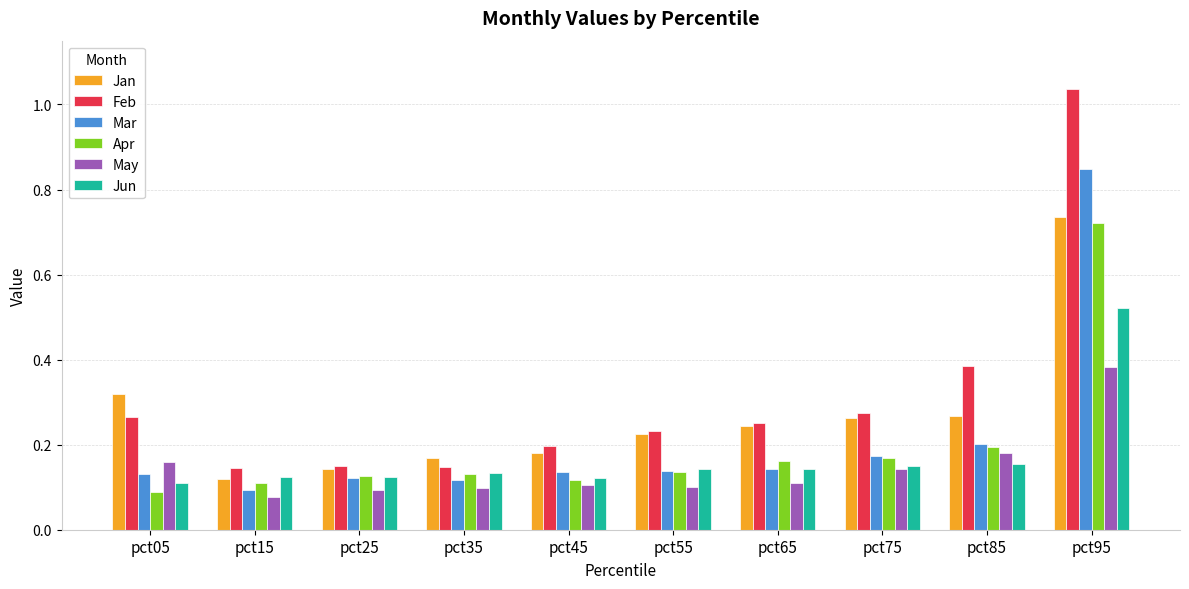

Which series has the widest spread of values?

Feb